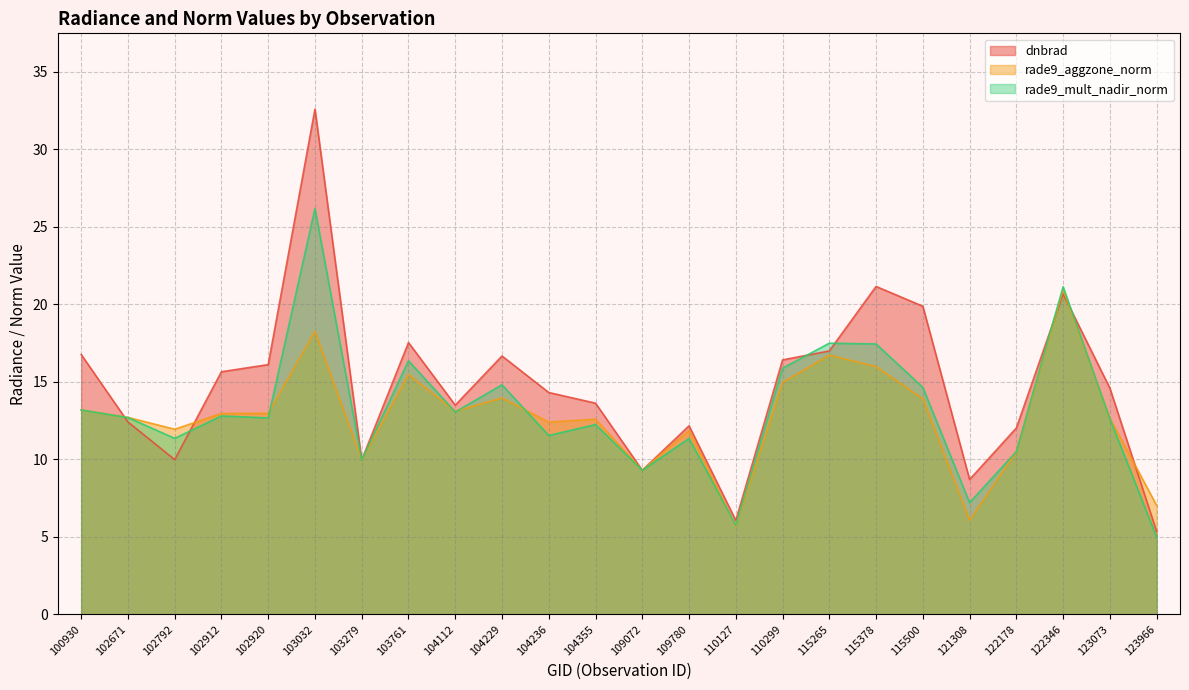

What is the greatest value displayed?

32.6